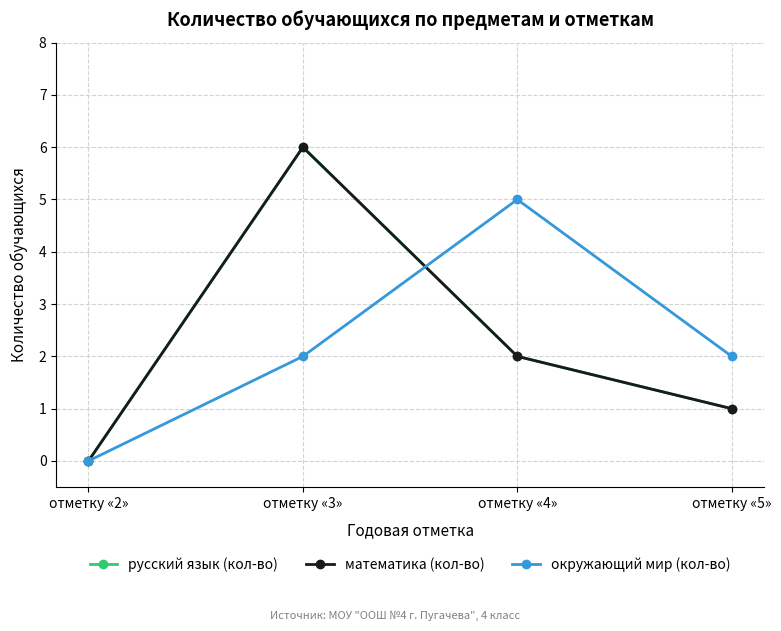

What is the value of the русский язык (кол-во) point at the 4th from the left?

1